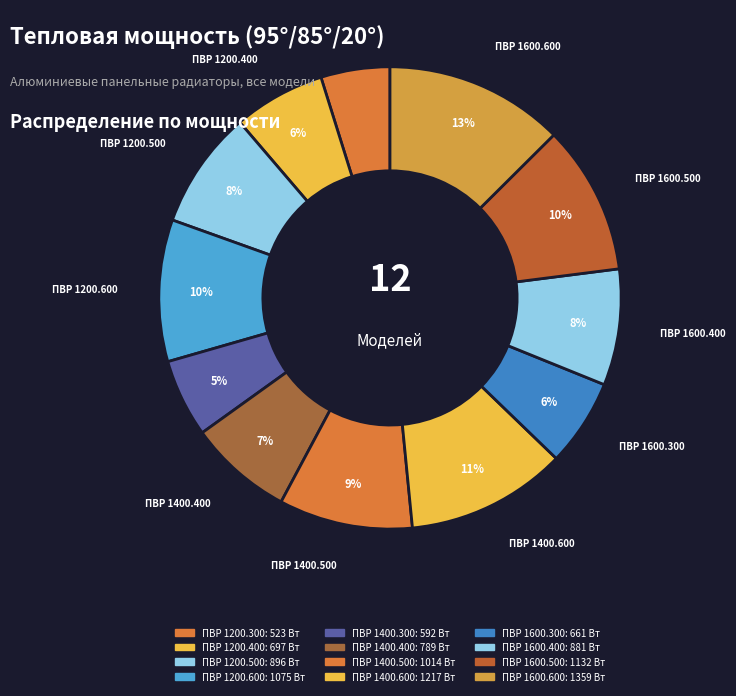

How many slices are in this pie chart?

12